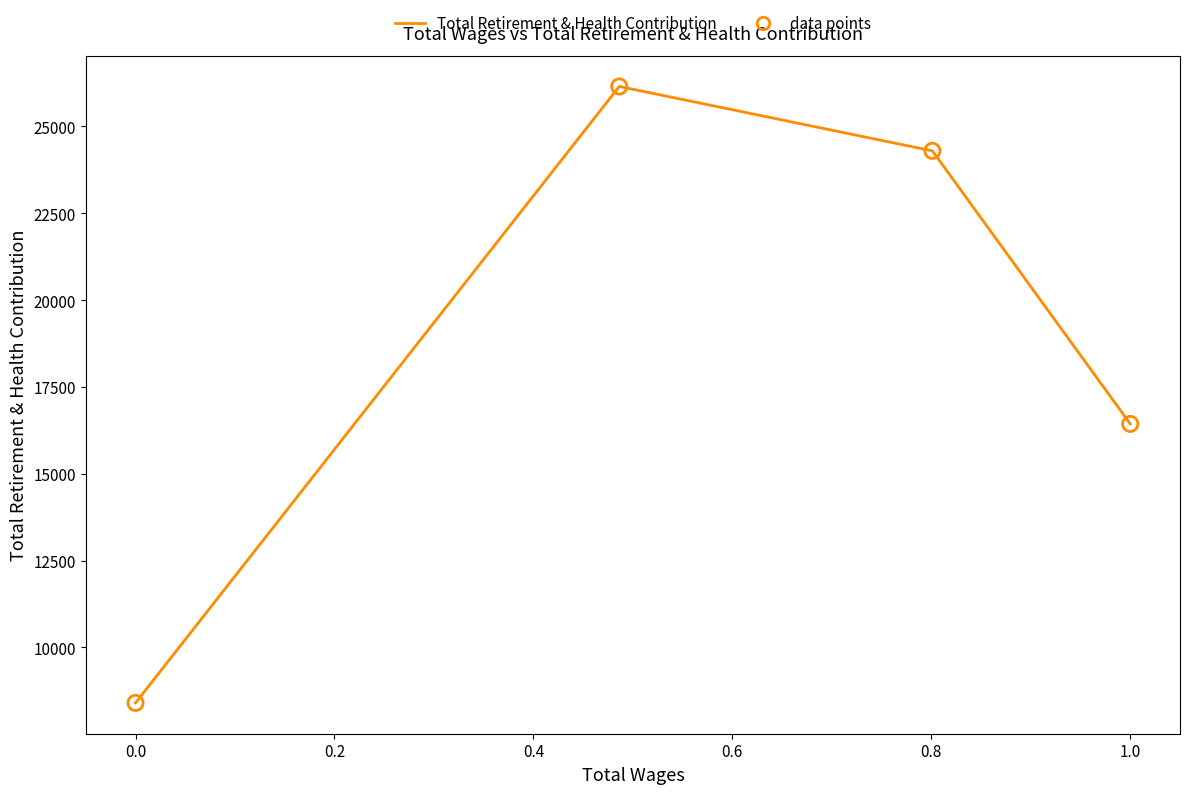

True or false: the data has more than 0 interior local peaks.

True